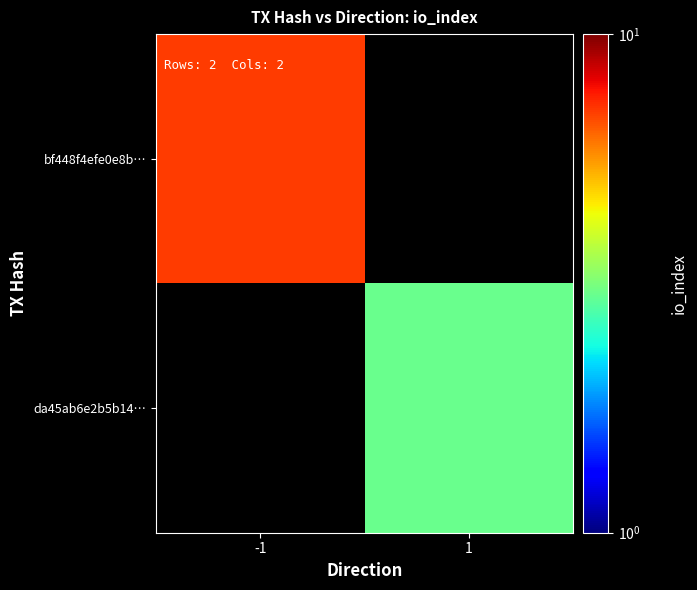

How many values in bf448f4efe0e8b… are above zero?

1